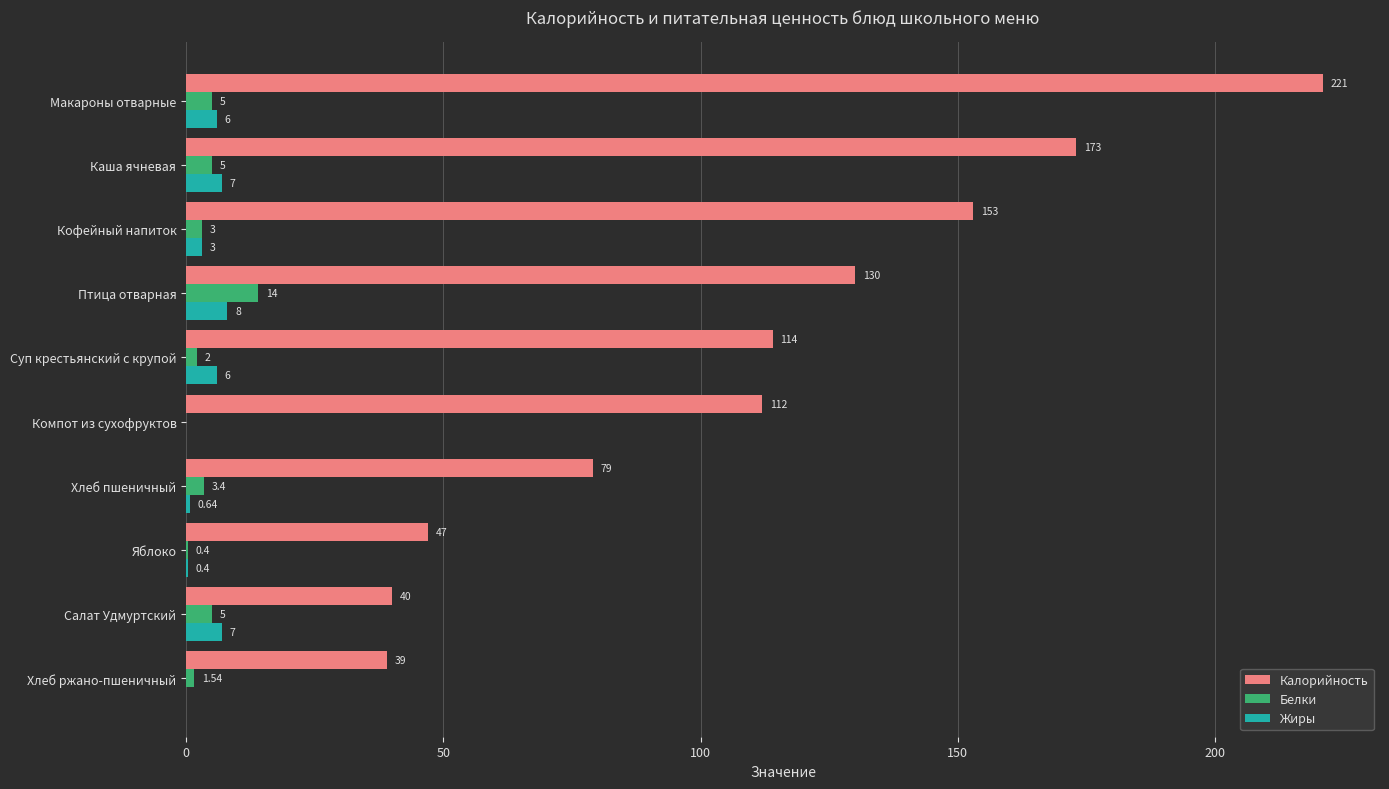

Between Суп крестьянский с крупой and Птица отварная, which series saw the biggest shift?

Калорийность